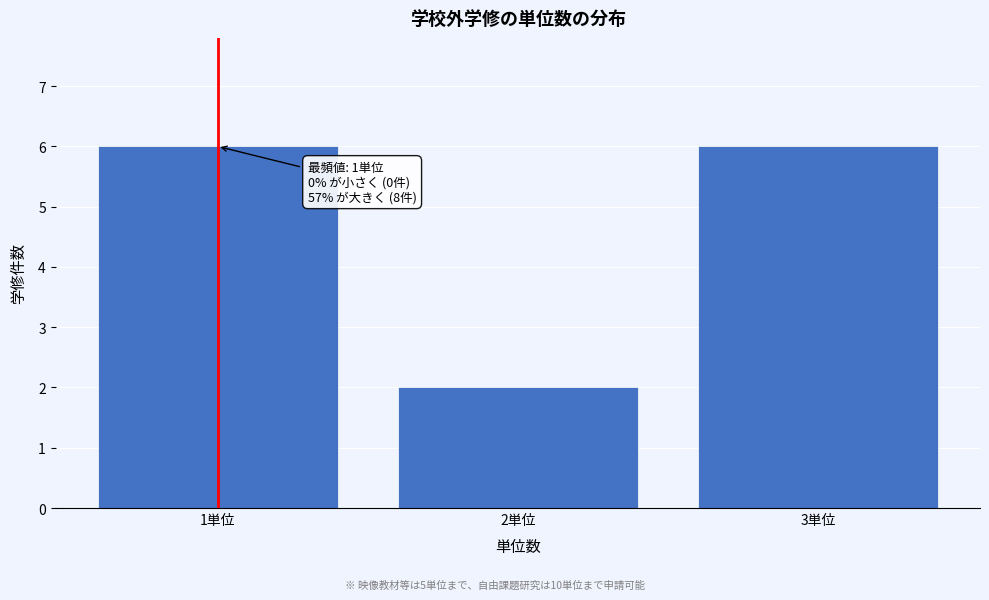

Reading left to right, what are all the values shown in this chart?

6	2	6